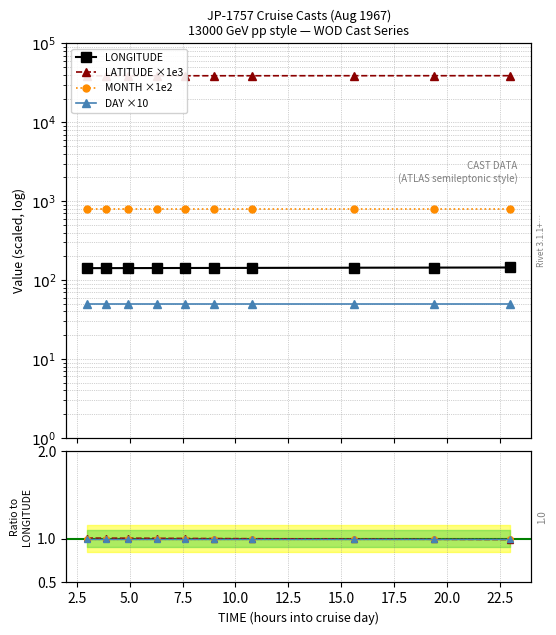

At how many categories does at least one series exceed 9065?

10